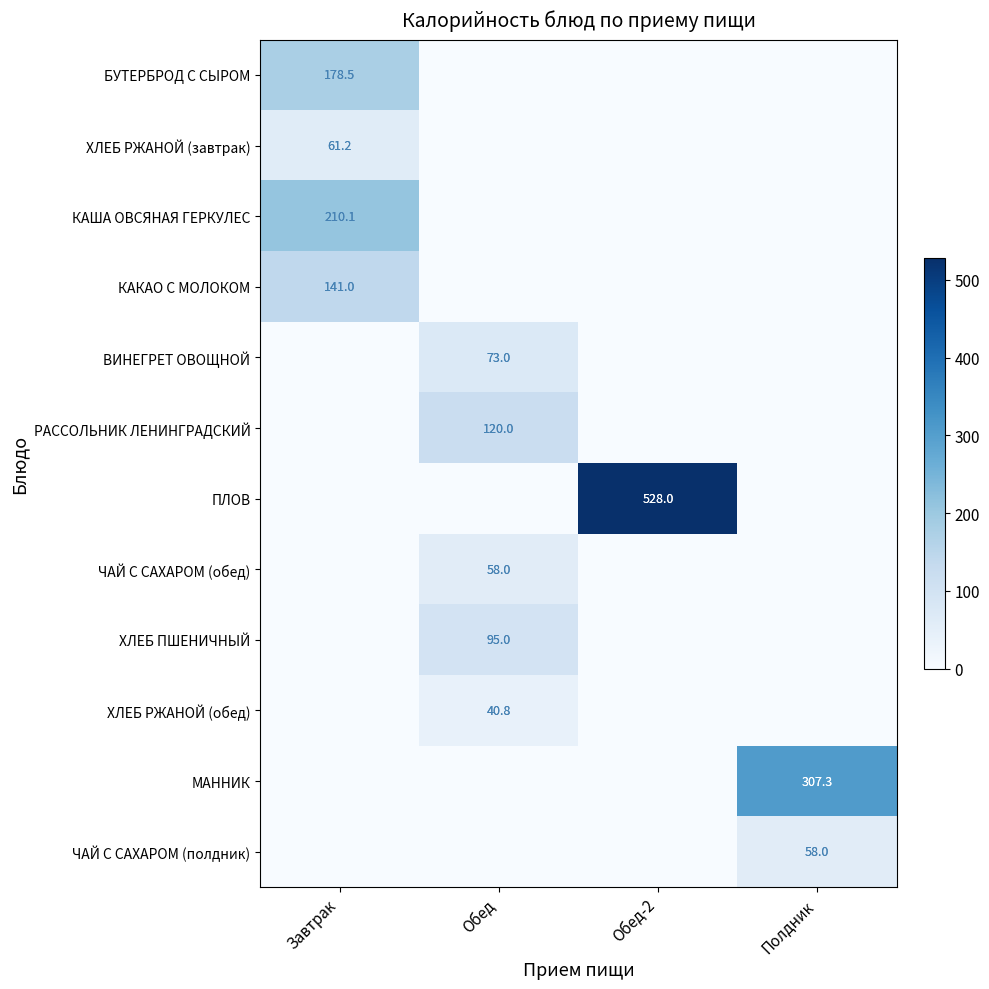

The ВИНЕГРЕТ ОВОЩНОЙ series shows 73.0 at Обед. True or false?

True